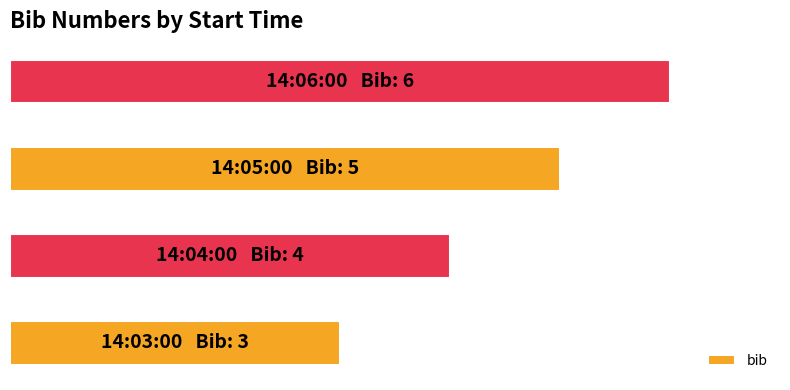

Are the bars horizontal?

Yes